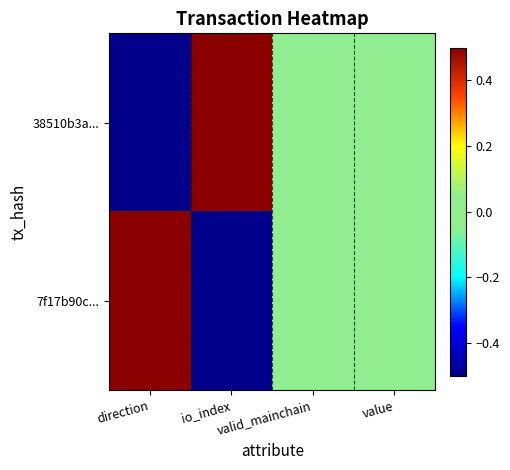

List the series in order of their peak value, highest first.

38510b3a..., 7f17b90c...